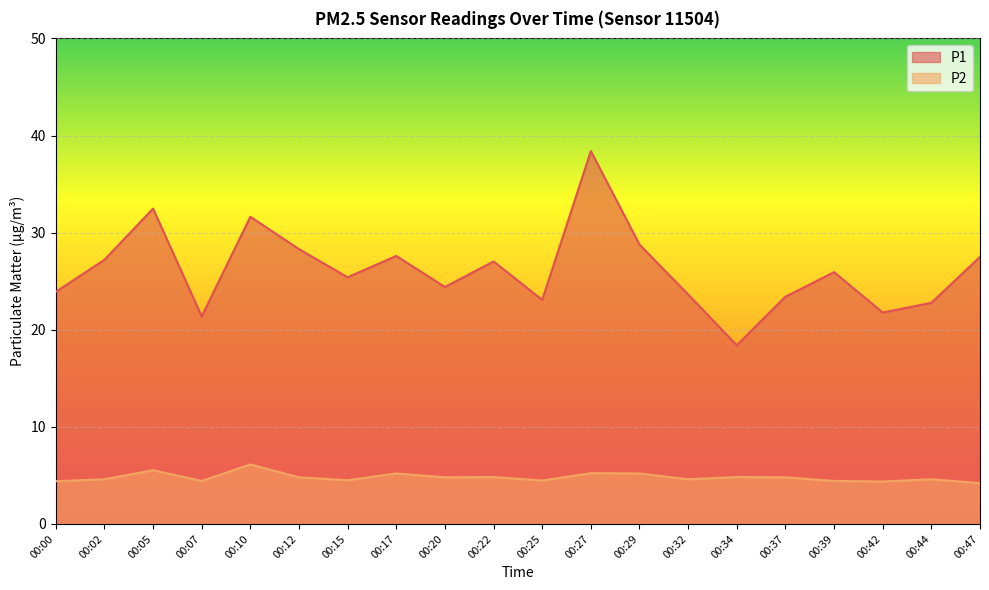

What is the sum of all P2 values?

96.0